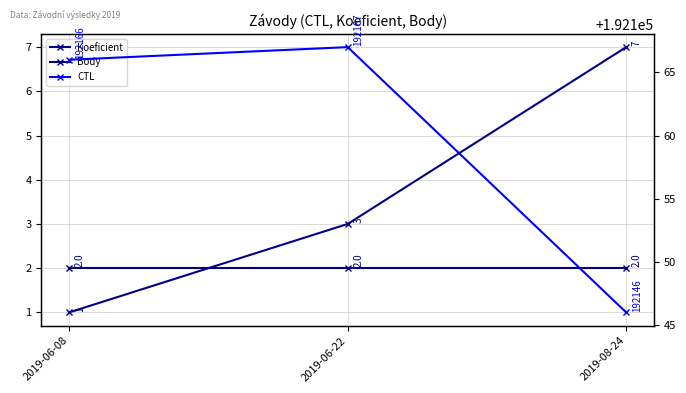

Count the number of data series in this chart.

3